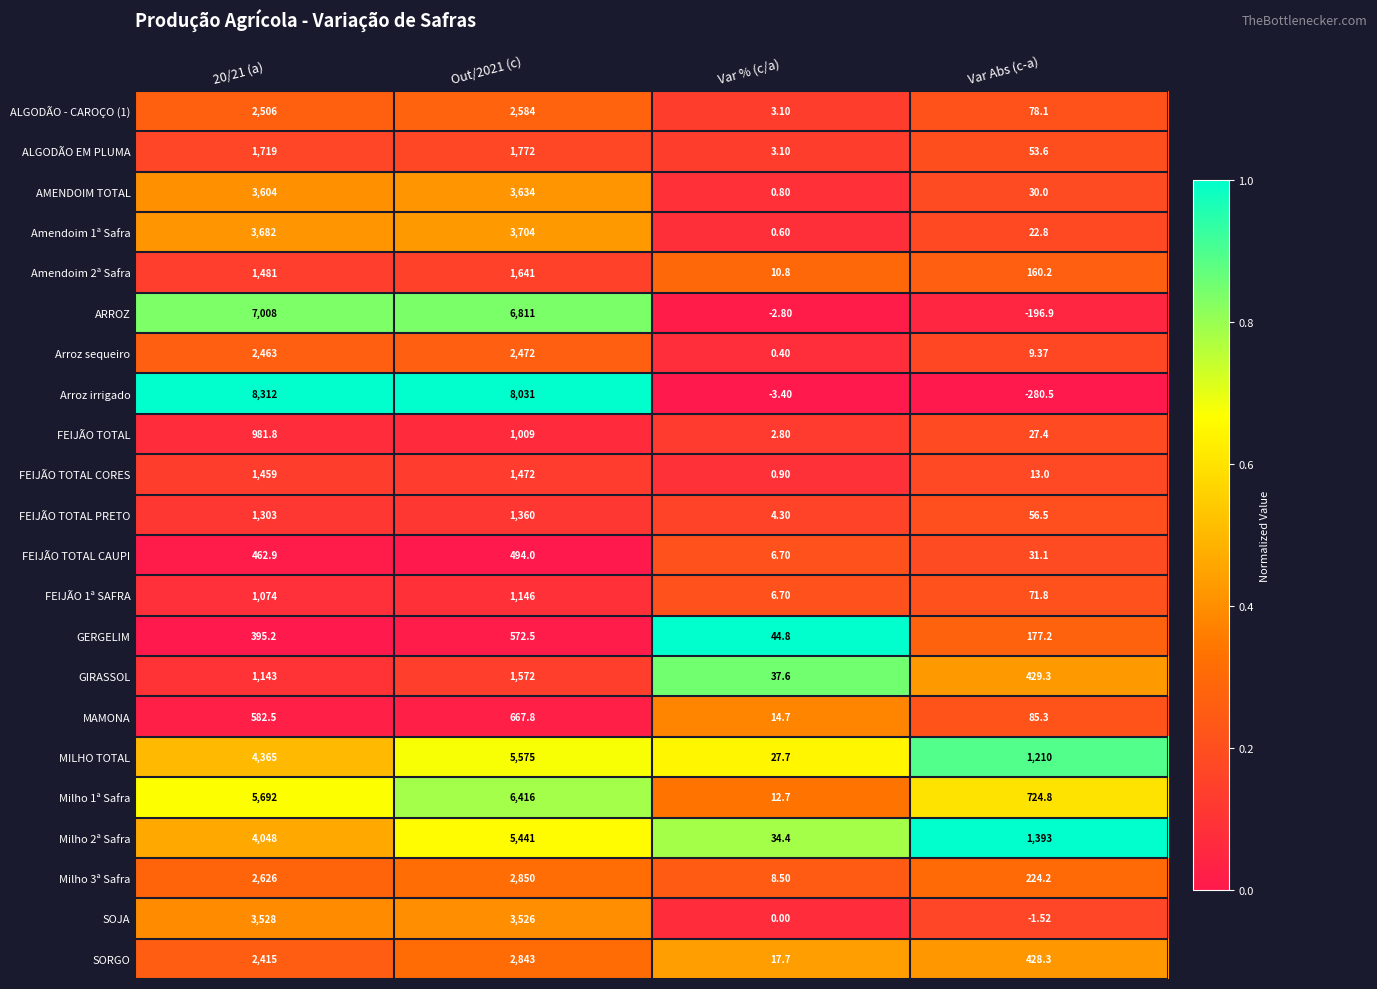

Which series changed the most between 20/21 (a) and Var % (c/a)?

Arroz irrigado